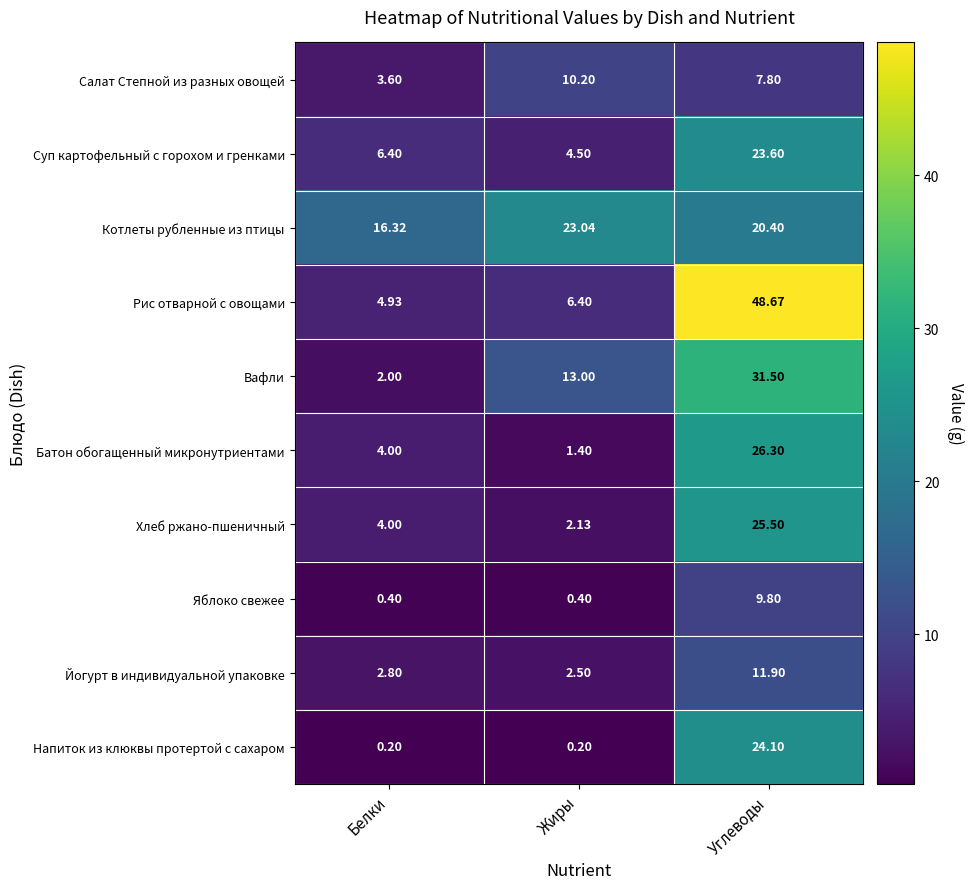

At which category is the sum across all series the highest?

Углеводы